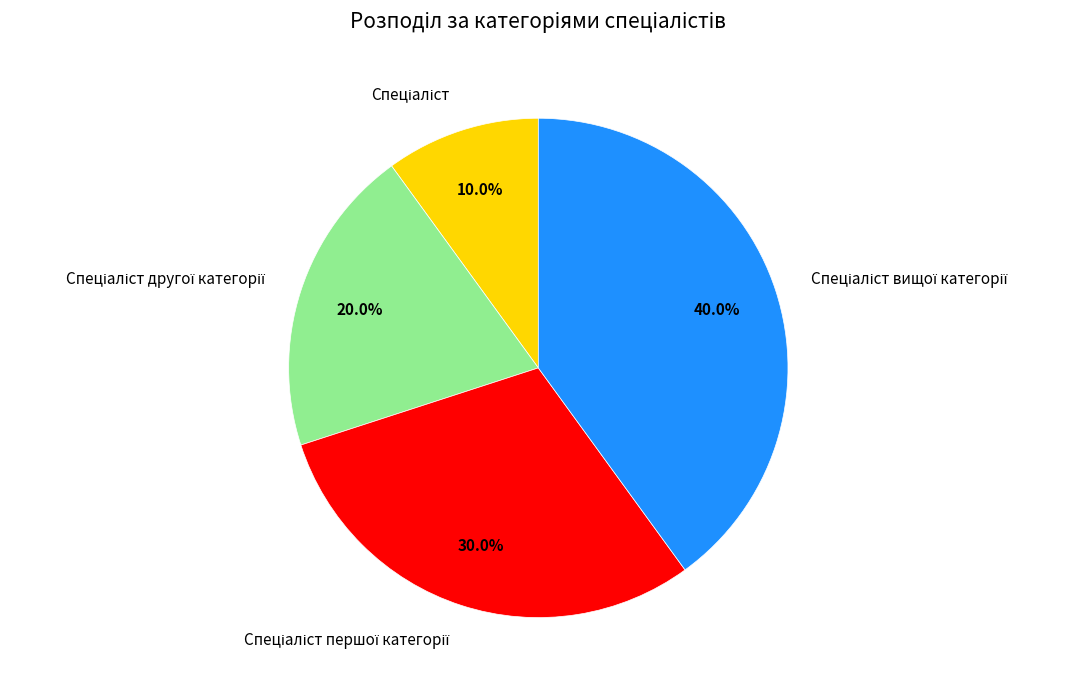

Count the number of slices in the pie.

4